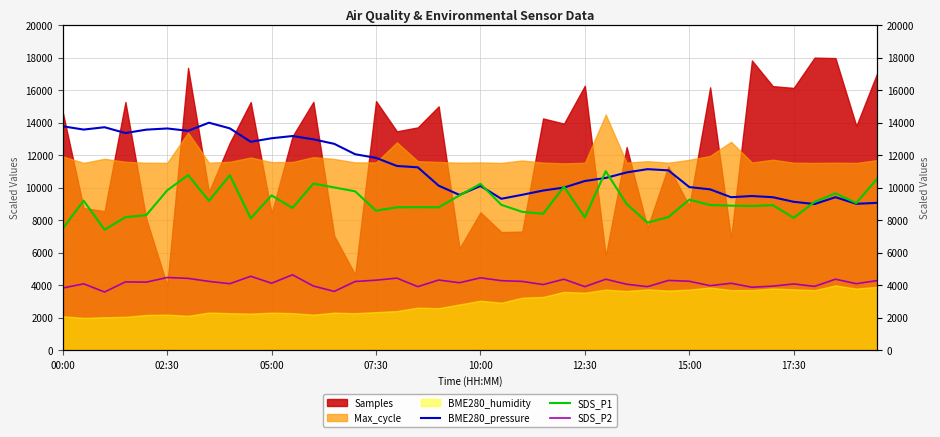

What is the average value of the SDS_P2 series?

4165.0